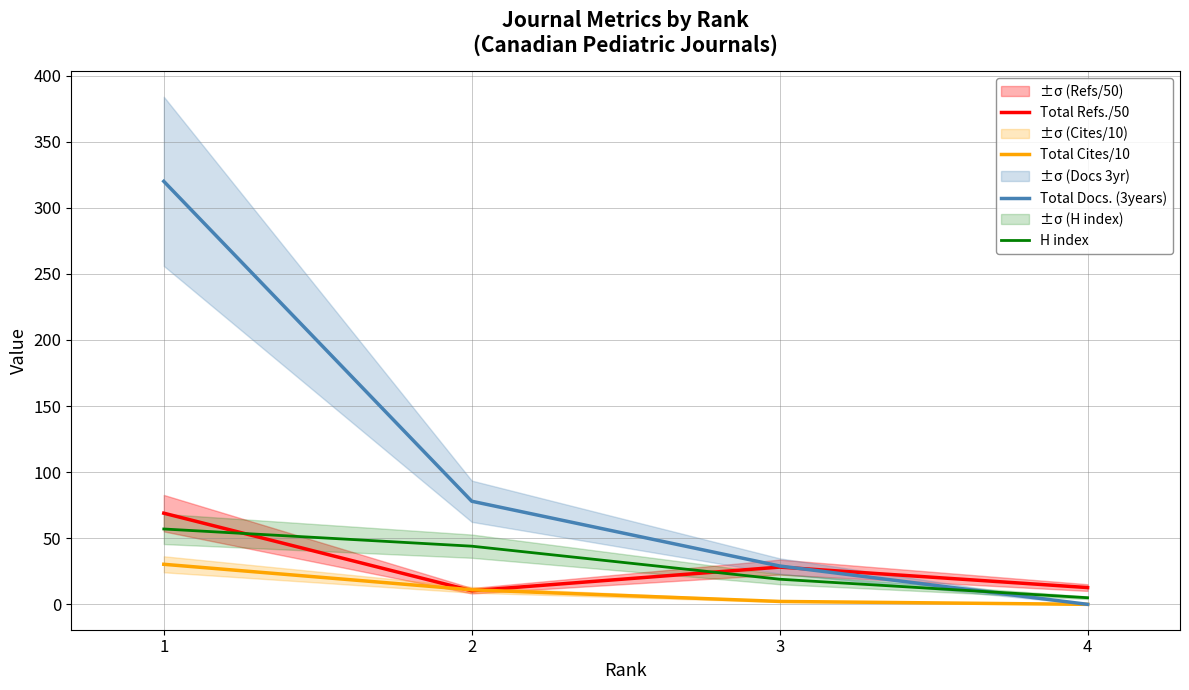

What is the difference between the second highest and second lowest values in the Total Docs. (3years) series?

49.0